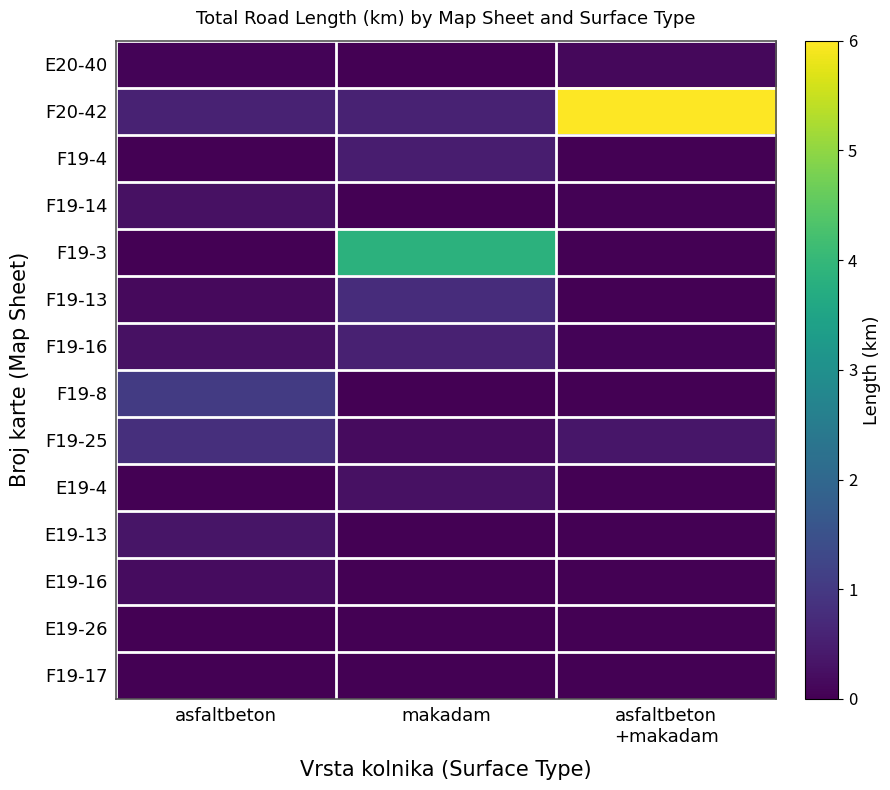

At which category is the sum across all series the highest?

makadam